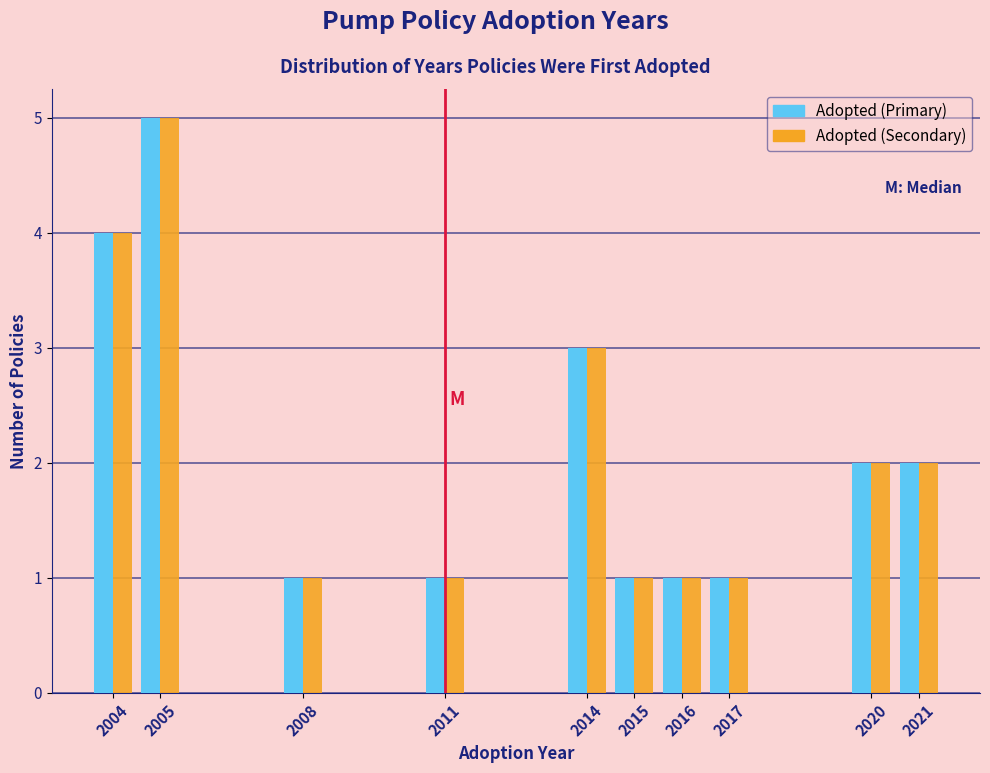

Reading left to right, list all the values displayed in this chart.

Adopted (Primary): 4	5	1	1	3	1	1	1	2	2
Adopted (Secondary): 4	5	1	1	3	1	1	1	2	2